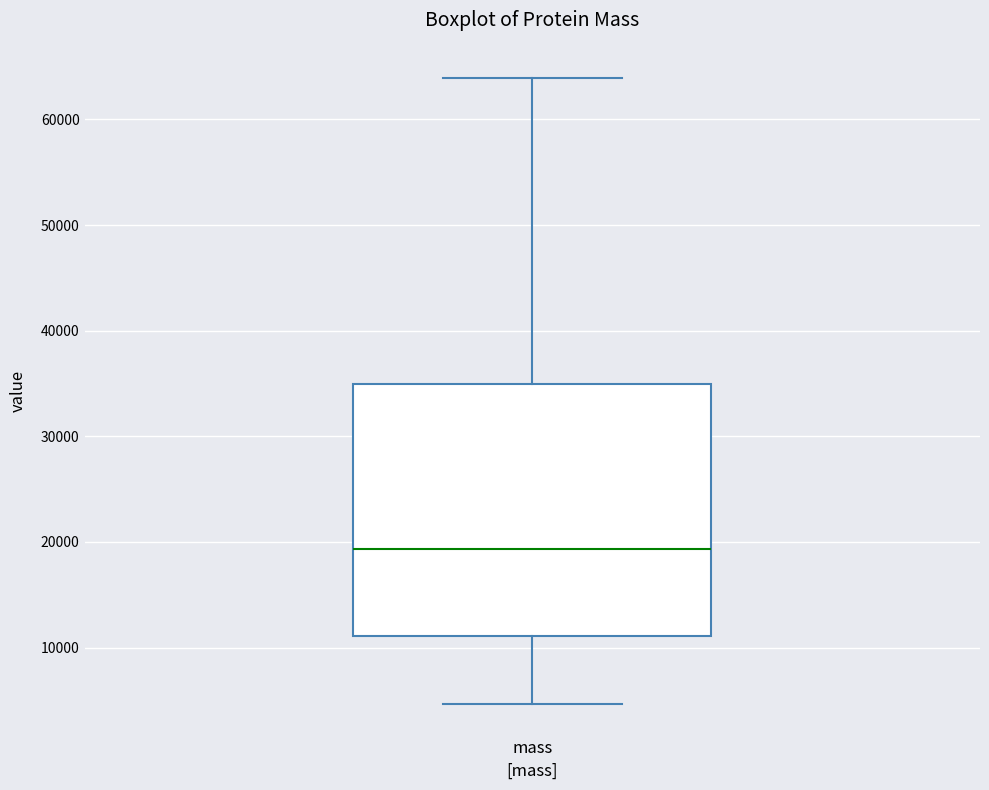

Read this box plot against the y-axis: the position of the median line, the range covered by the box, and the ends of both whiskers. The values are not printed on the chart, so give them approximately, as read against the axis.

median 19000, box 11000 to 35000, whiskers 5000 to 64000